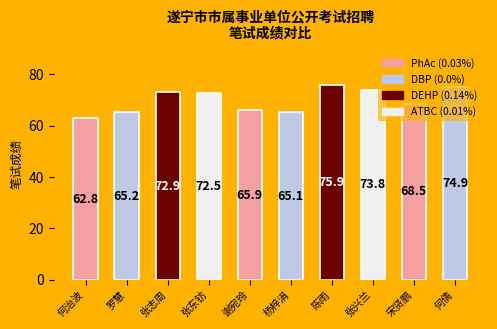

What is the difference between the maximum and minimum values?

13.1